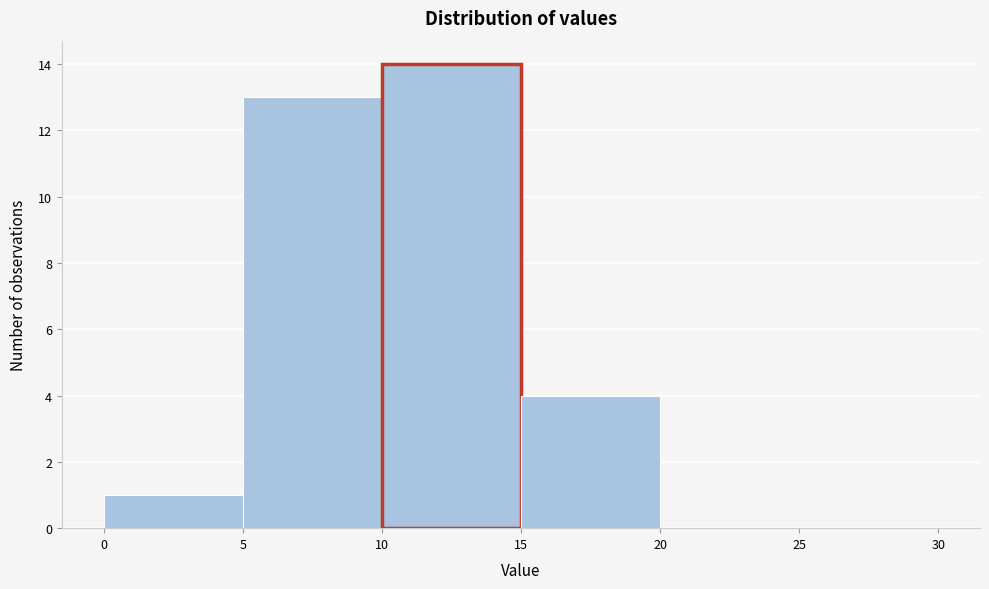

Reading left to right, list every bar in this chart as the range it spans on the x-axis followed by its height. The values are not printed on the chart, so give them approximately, as read against the axis.

0 to 5: 1
5 to 10: 13
10 to 15: 14
15 to 20: 4
20 to 25: 0
25 to 30: 0